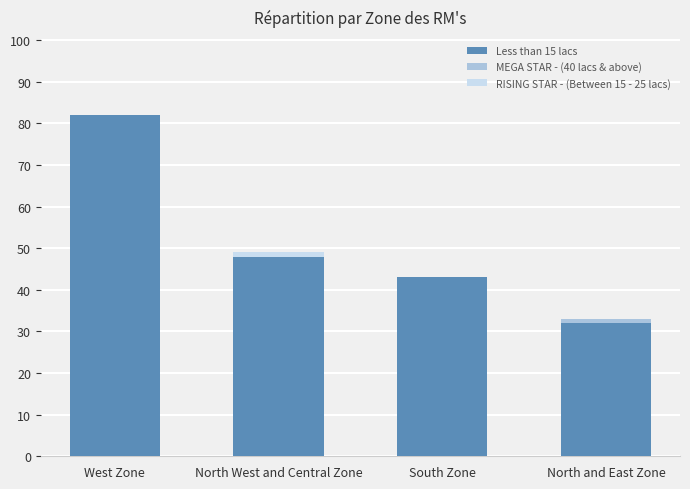

Is it true that RISING STAR - (Between 15 - 25 lacs) equals 0 at West Zone?

True